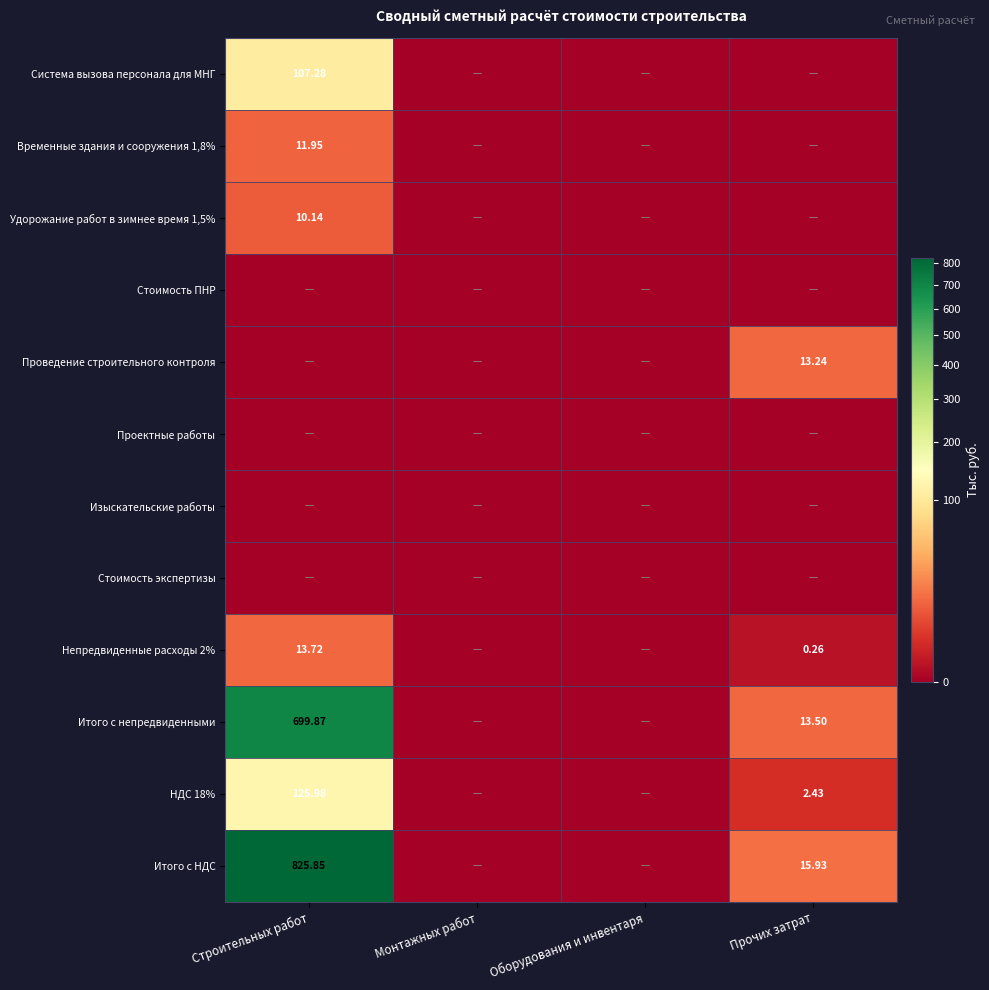

How many data points does each series have?

4